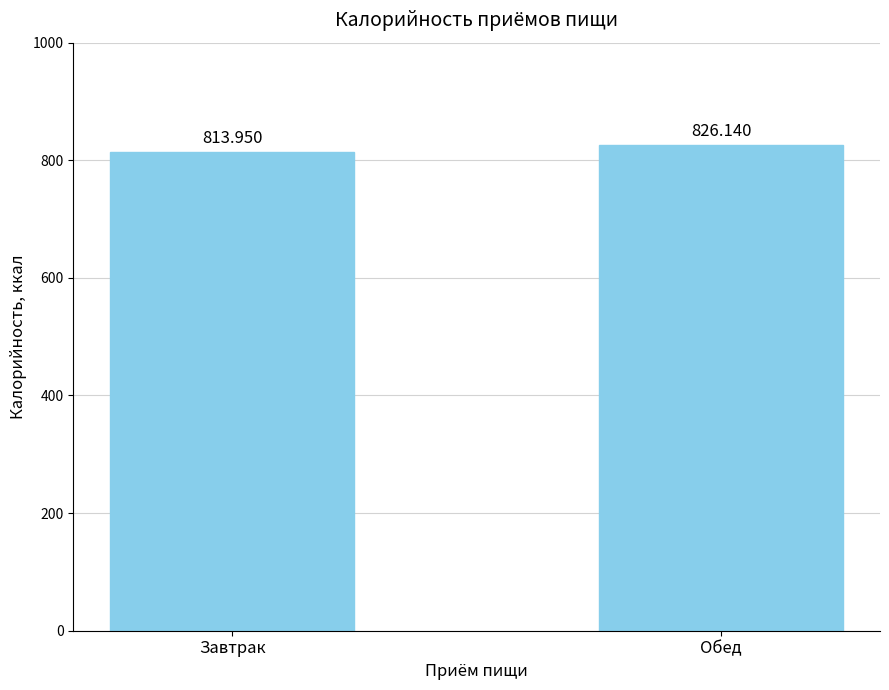

Approximately how many times larger is the value at Завтрак compared to Обед?

1.0